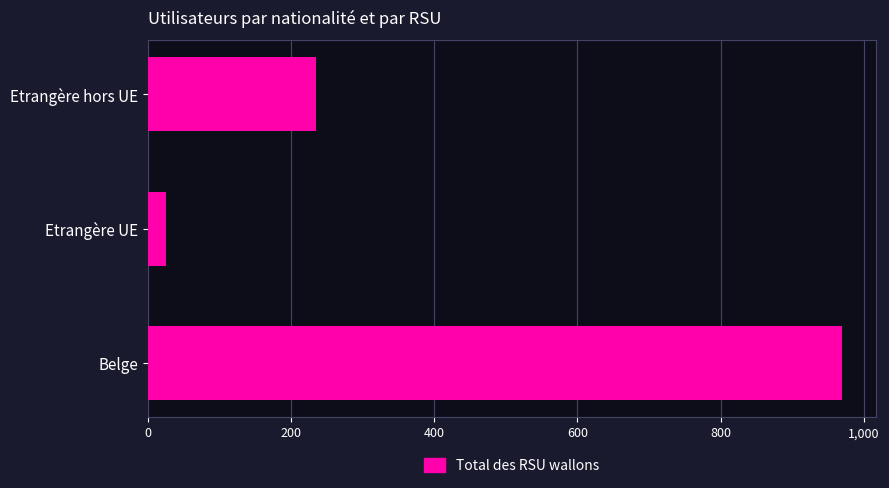

Which has a higher value, Belge or Etrangère UE?

Belge